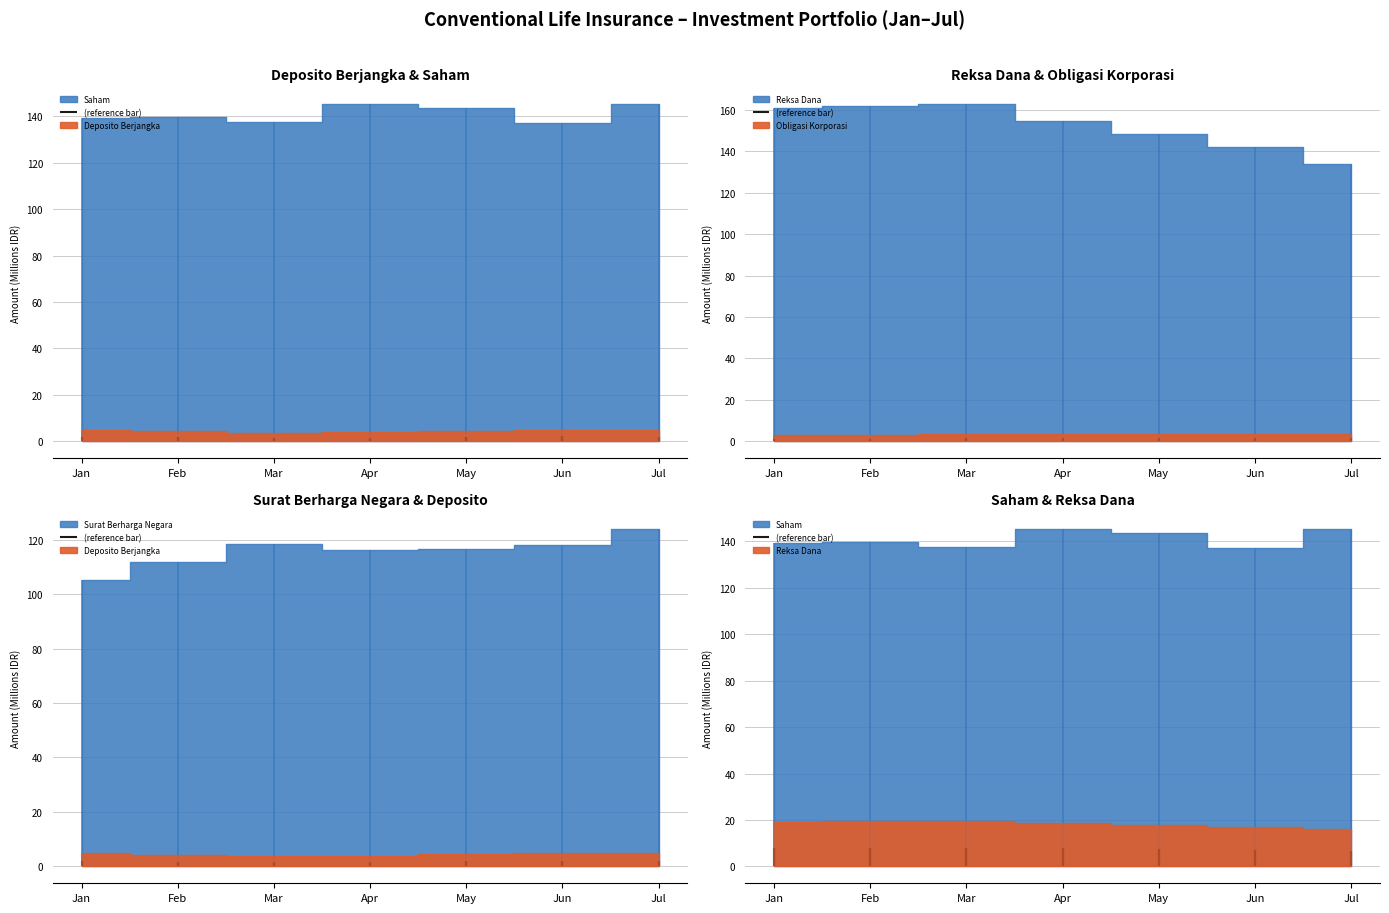

At which label does Saham reach its minimum?

June